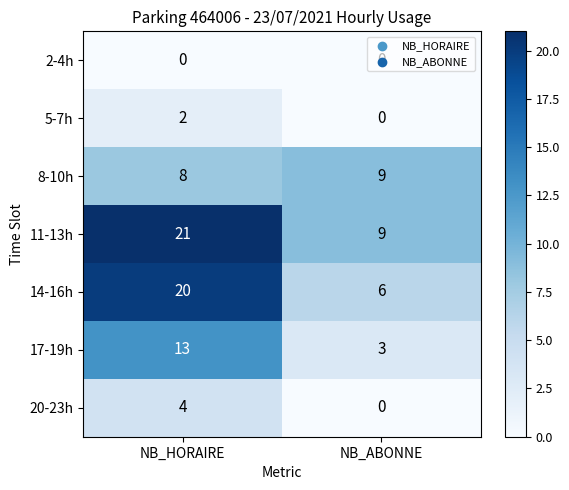

True or false: 8-10h has a value of 9 at NB_ABONNE.

True